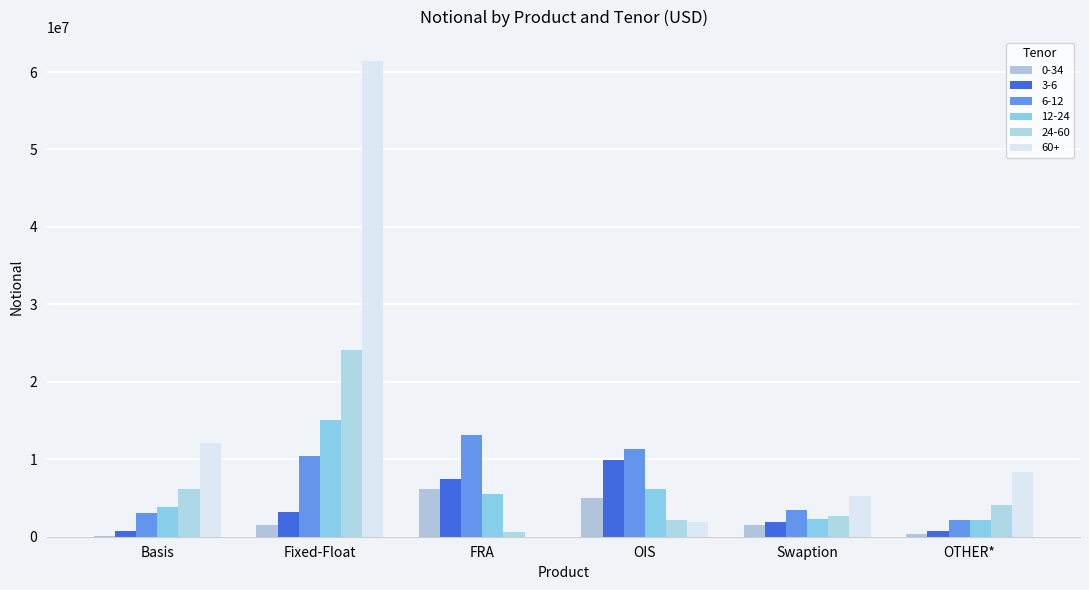

What is the label of the 3rd bar from the right?

OIS